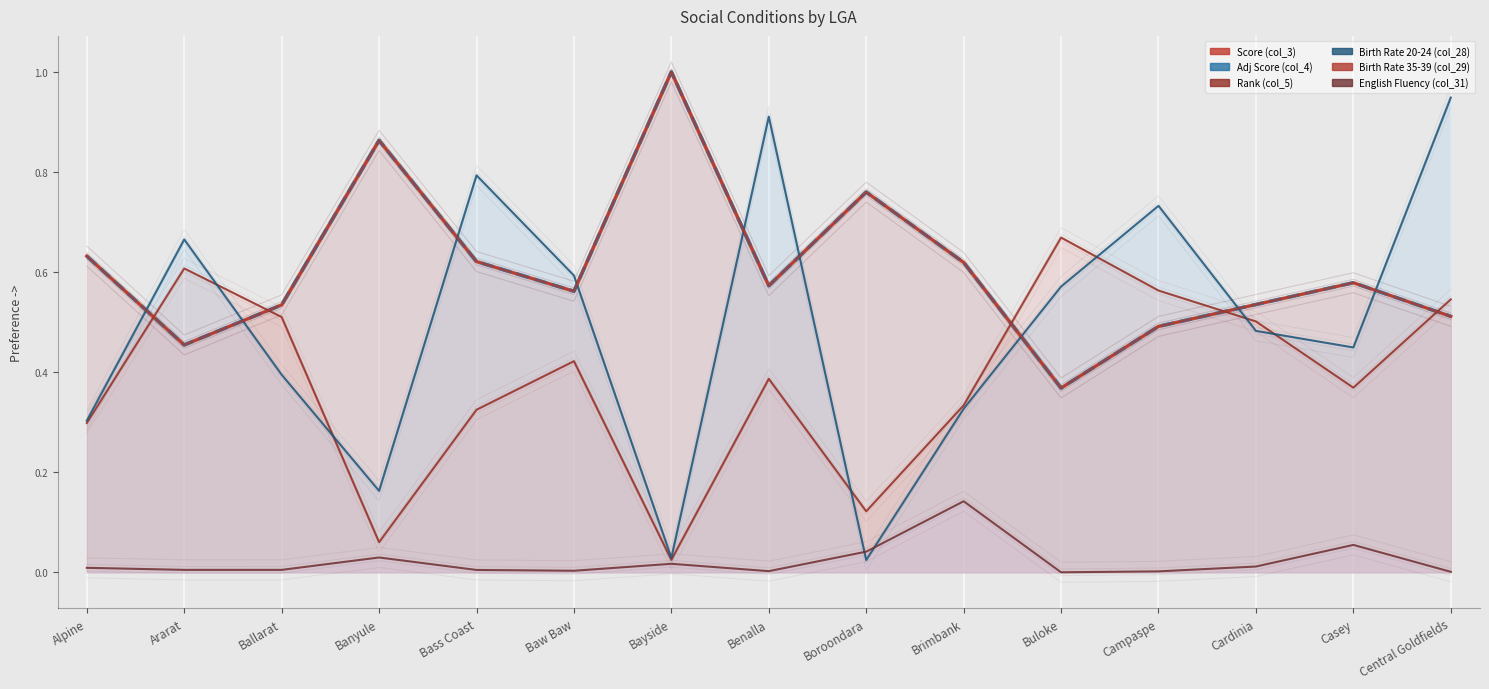

What is the average value of the Birth Rate 20-24 (col_28) series?

0.5